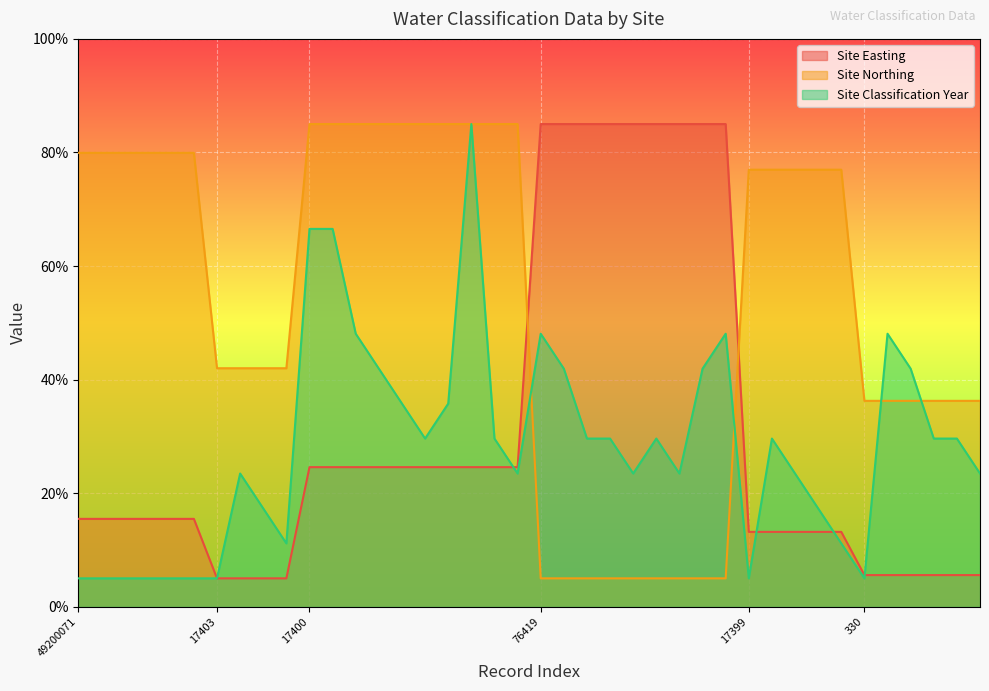

Which series ends up on top after the final intersection of Site Classification Year and Site Easting?

Site Classification Year